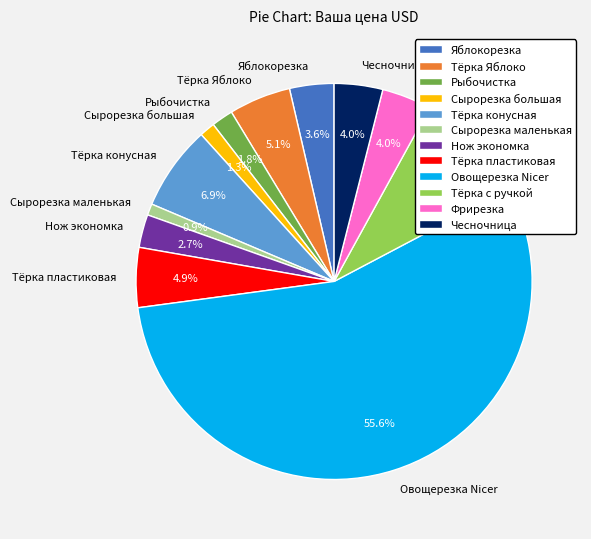

Does Овощерезка Nicer represent more than half of the total?

Yes